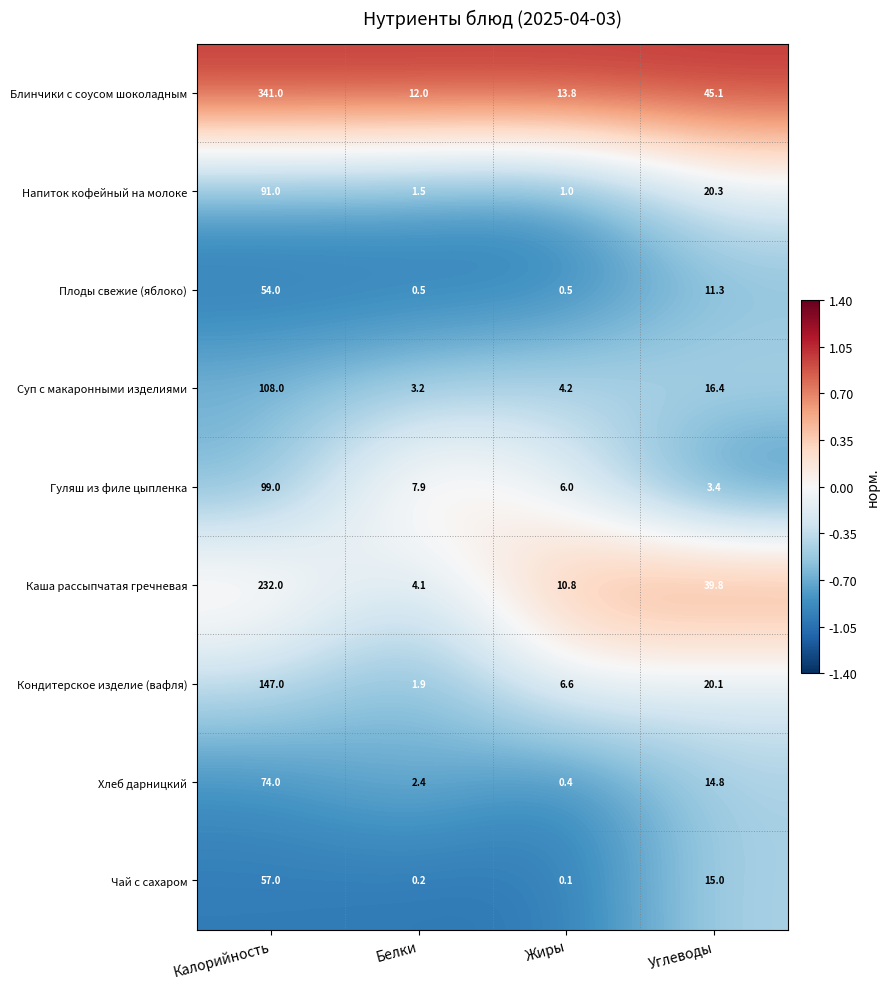

What is the difference between the second highest and minimum values in the Чай с сахаром series?

14.9